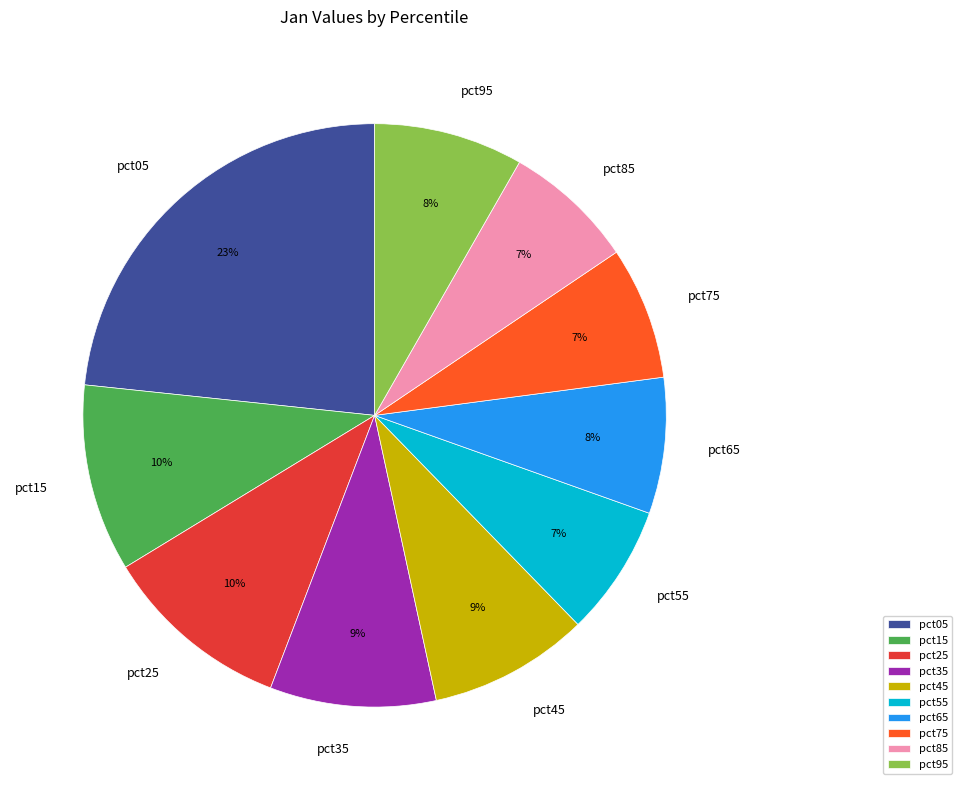

Is the sum of pct95 and pct05 greater than half?

No